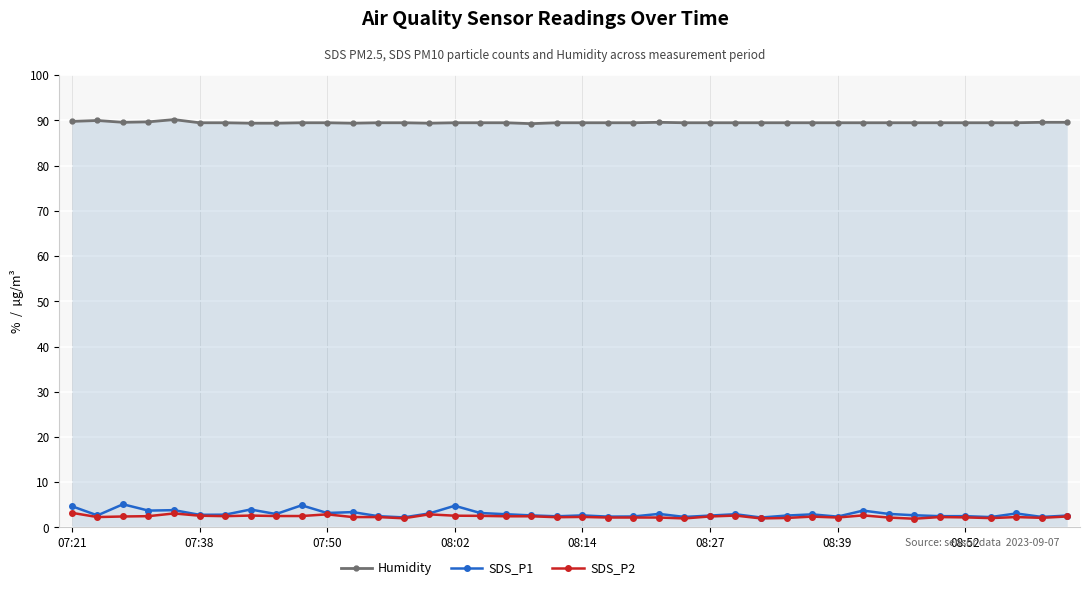

How many series are shown in this chart?

3